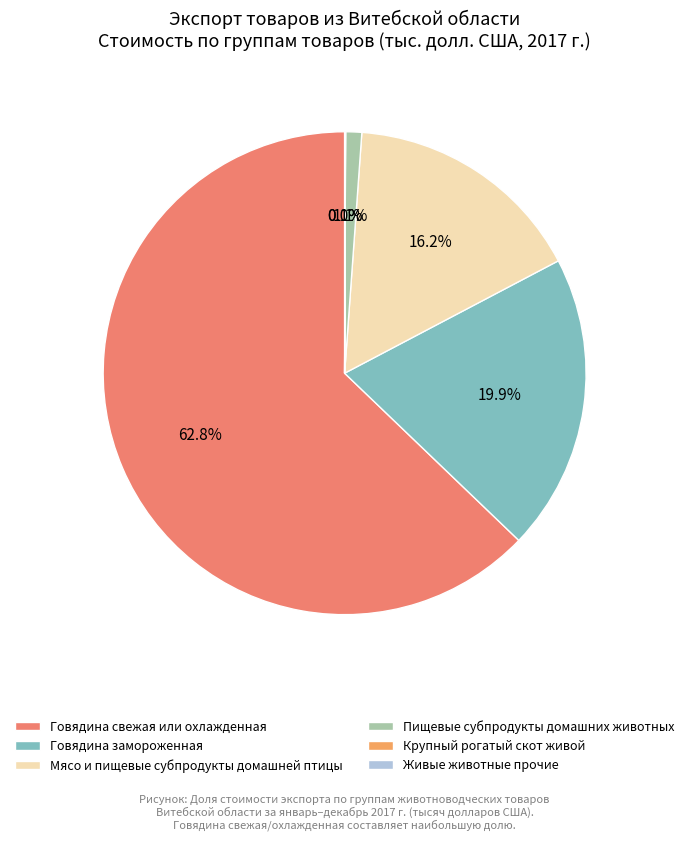

To the nearest percent, what is the difference between the largest and smallest slice percentages?

63%